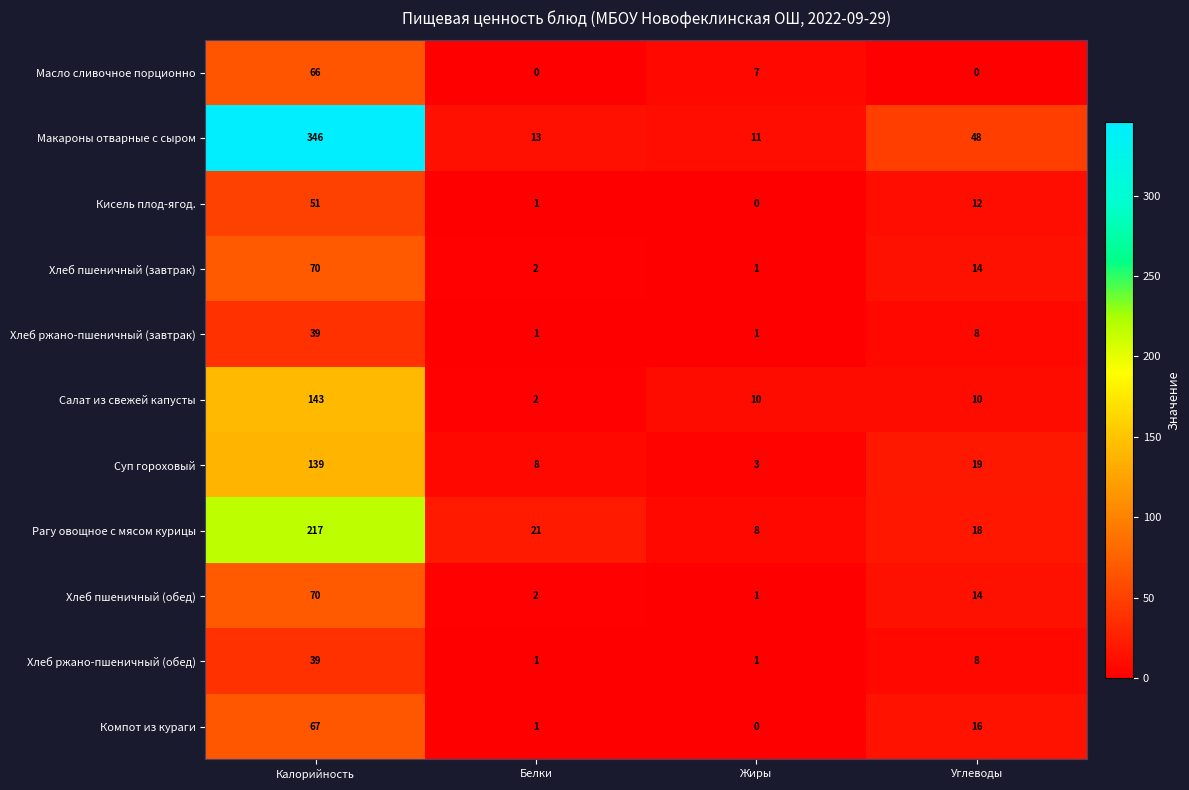

Which category has the highest value in the Салат из свежей капусты series?

Калорийность